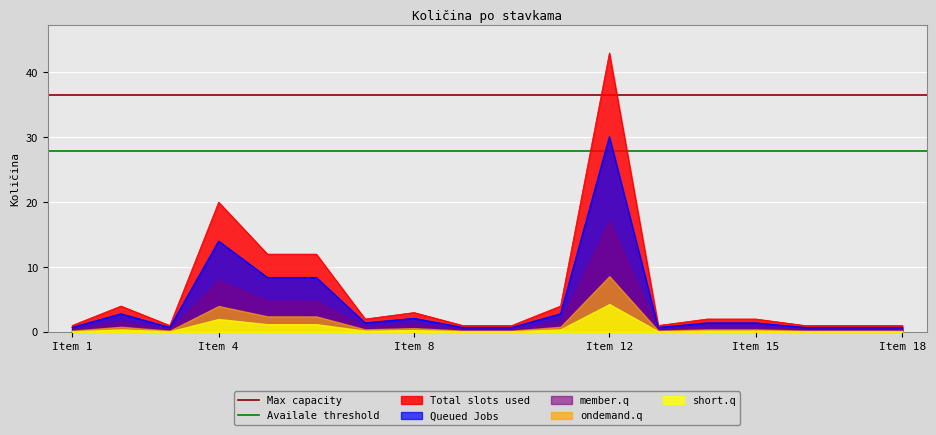

What is the value of the Availale threshold point at the 1st from the left?

27.9